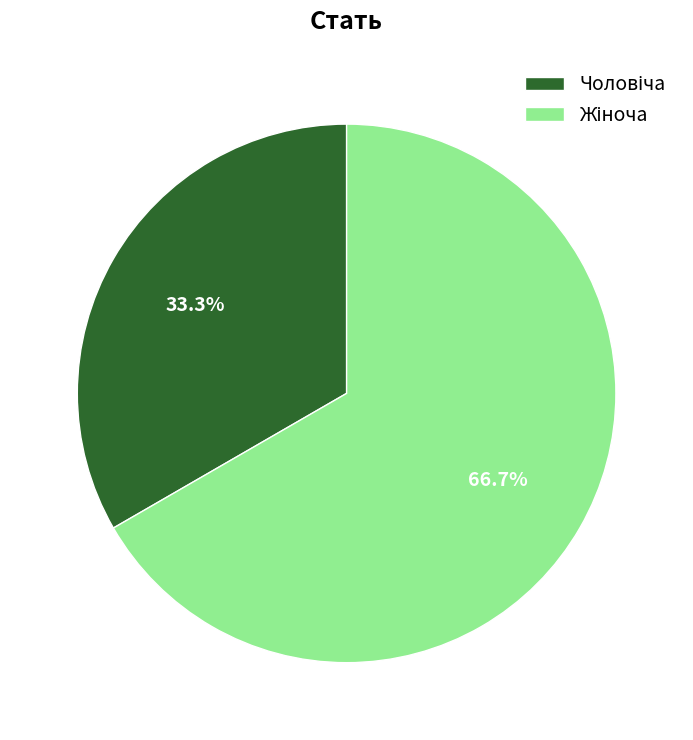

Is there any slice that represents more than half of the pie?

Yes